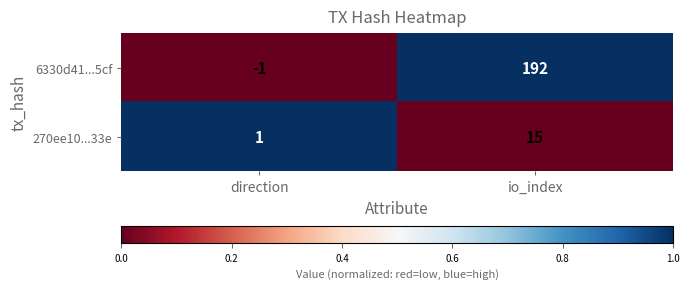

Count the number of categories in the chart.

2